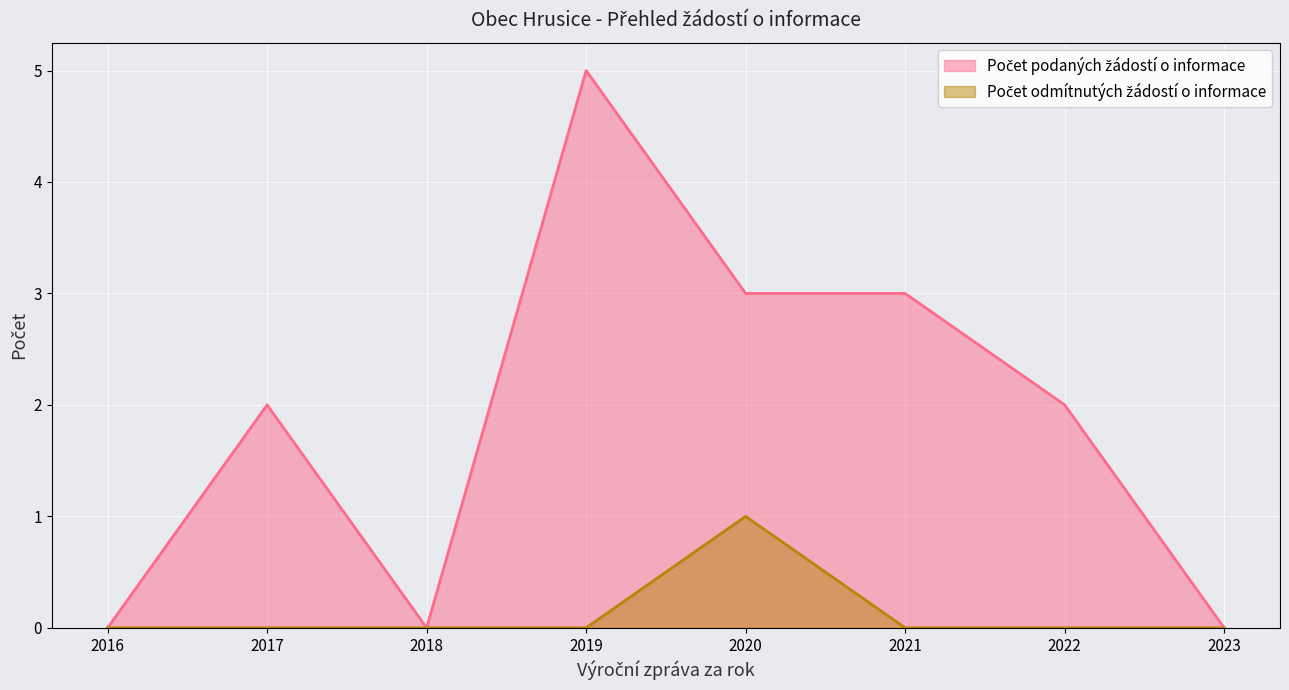

How many lines are shown in the chart?

2